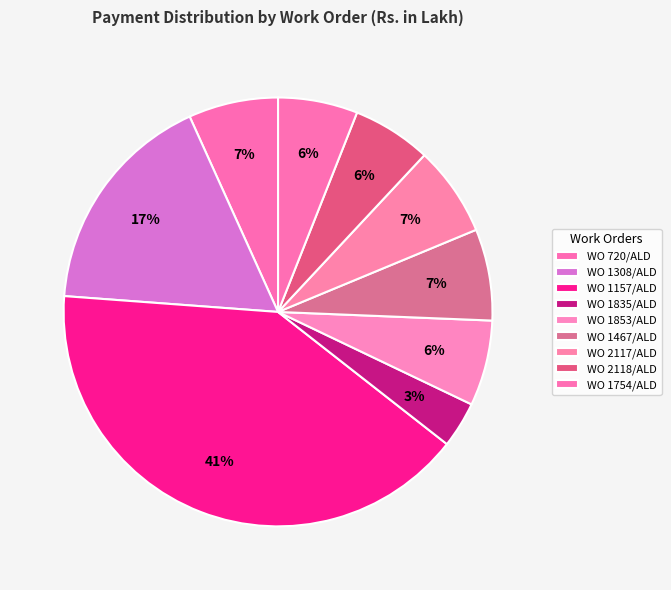

True or false: WO 720/ALD accounts for 15% of the total.

False